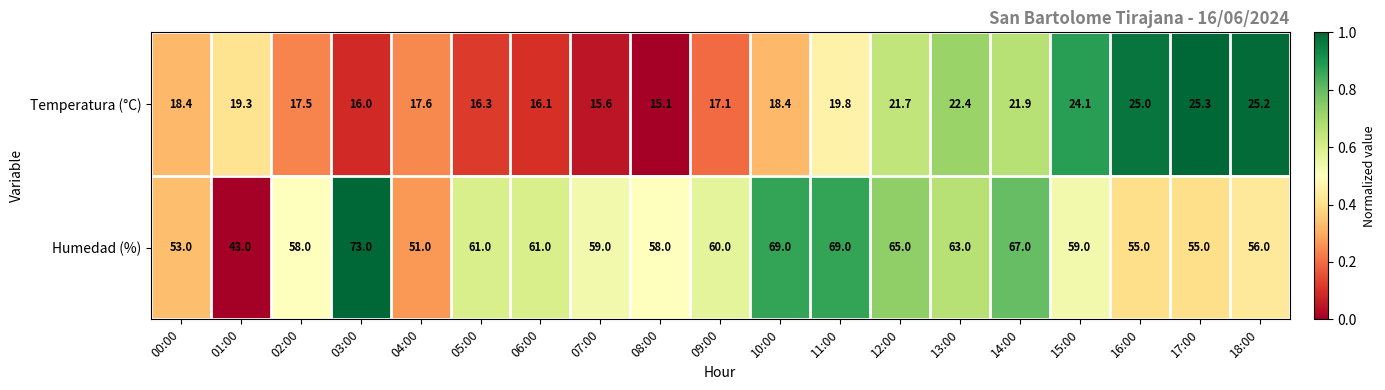

How many series are shown in this chart?

2